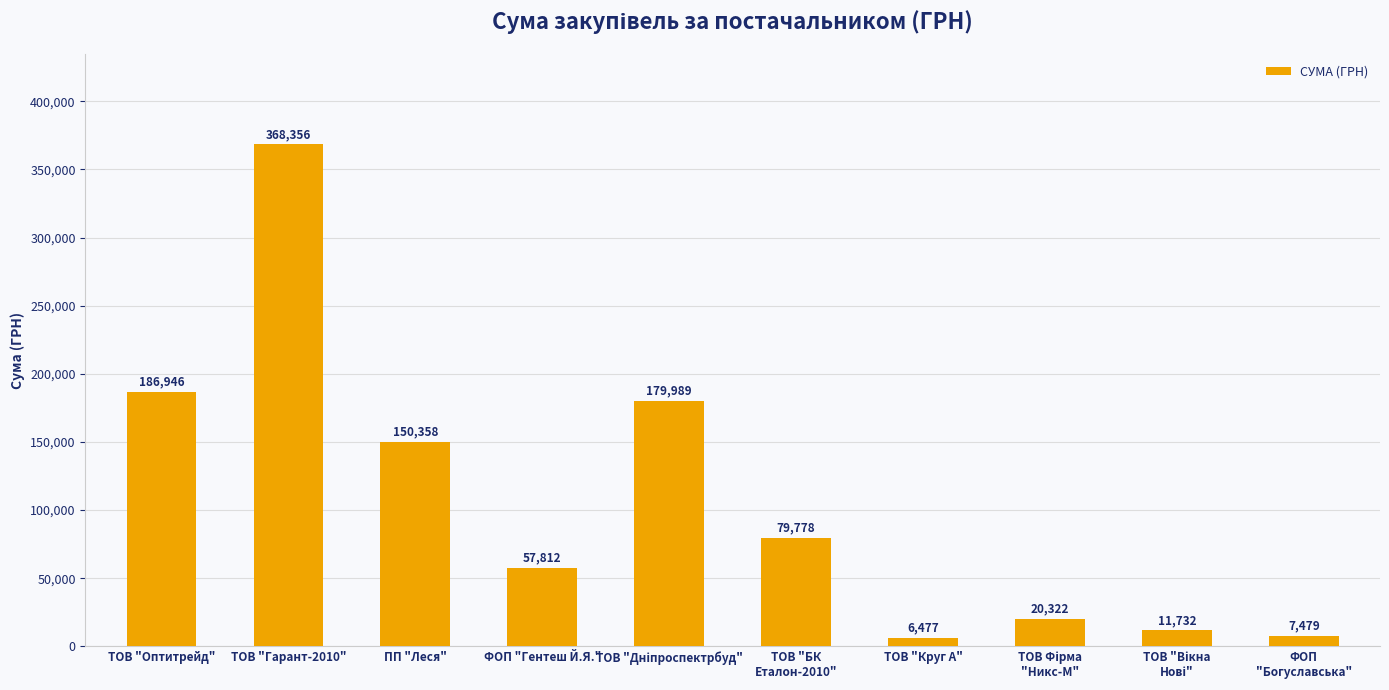

At which label does the data first exceed 79778?

ТОВ "Оптитрейд"